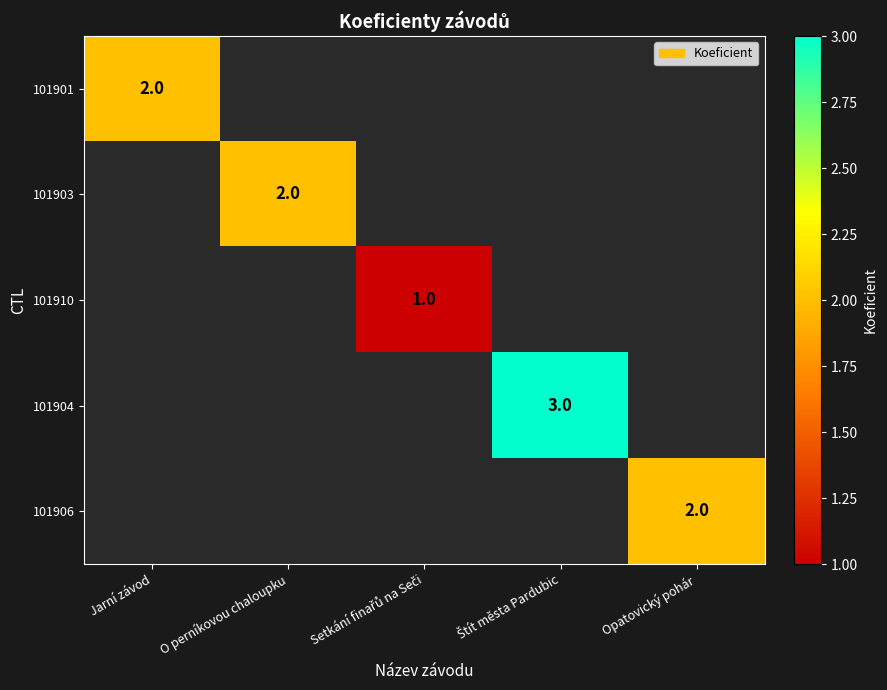

At which category does the chart reach its minimum across all series?

Setkání finařů na Seči